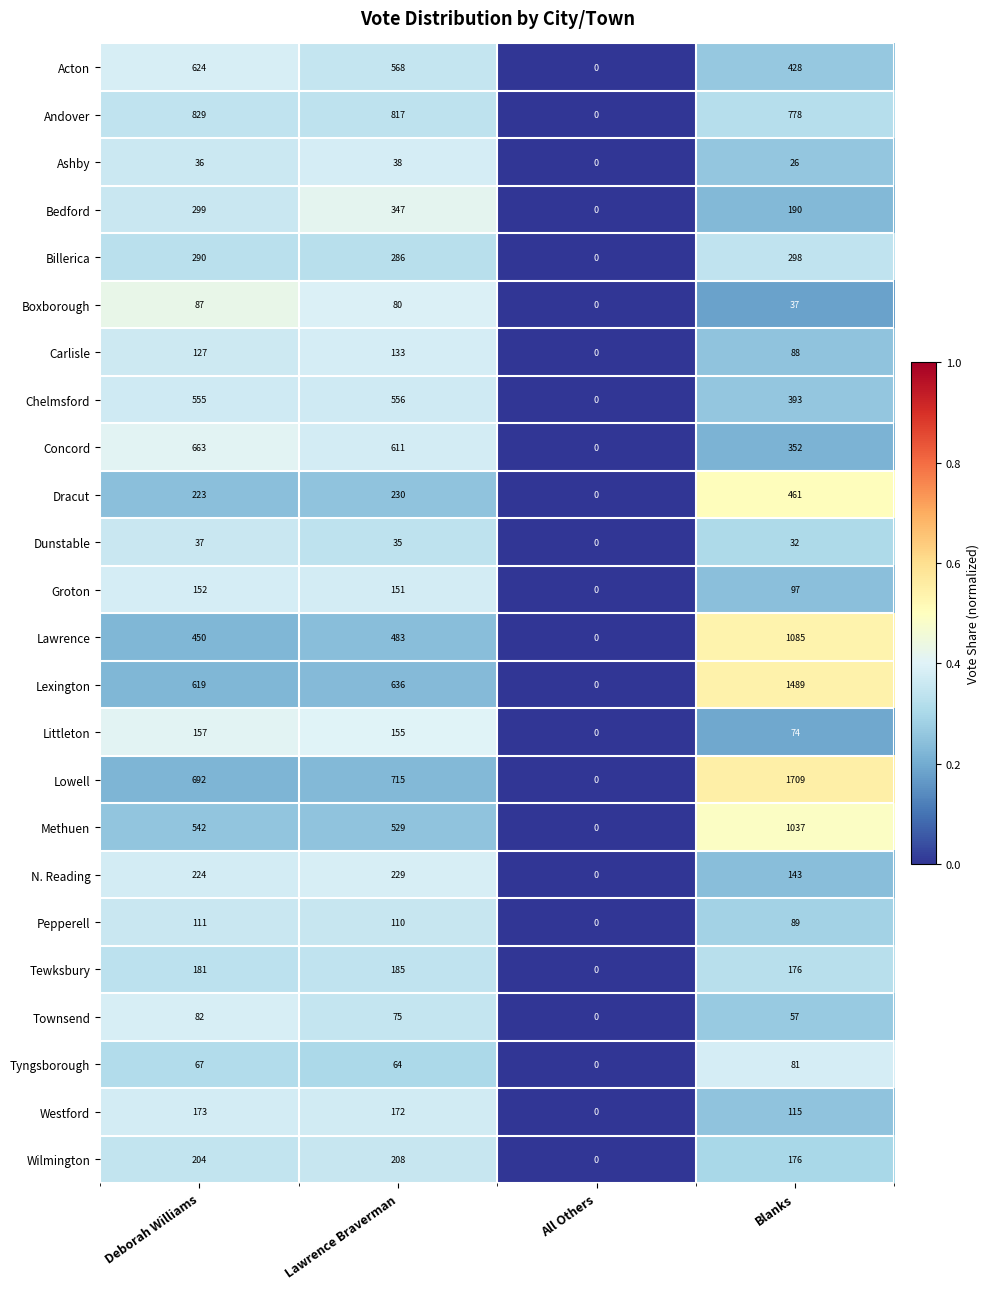

At which category is the sum across all series the highest?

Blanks